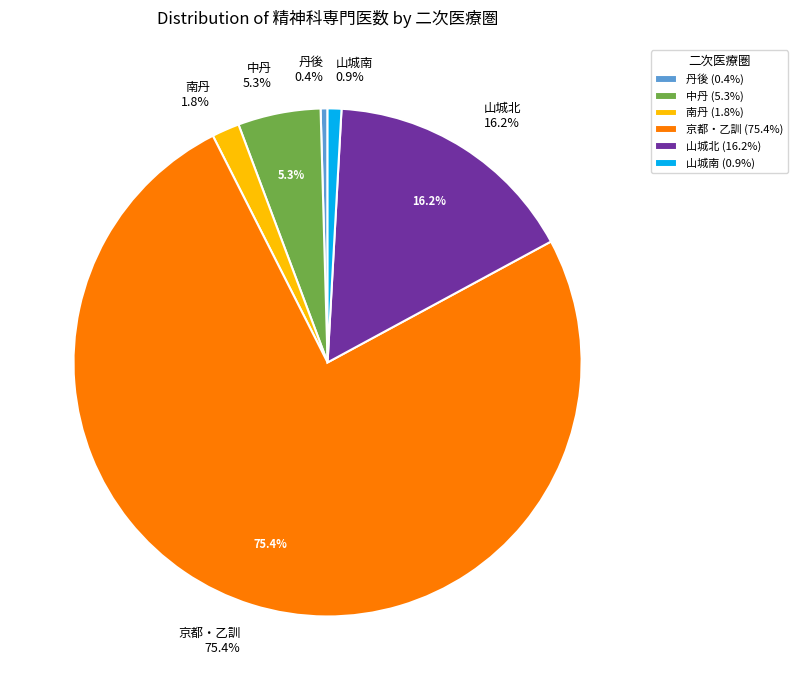

To the nearest percent, what is the combined percentage of 中丹 and 山城南?

6%